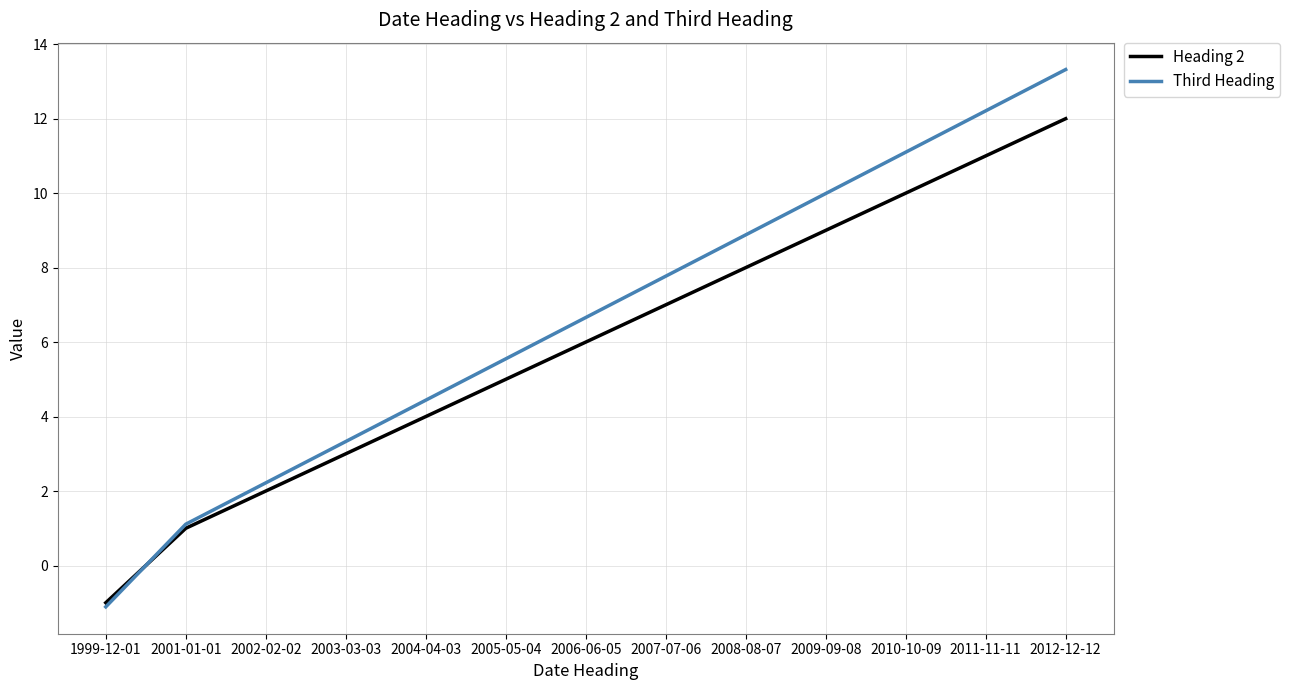

Read the Heading 2 value at 2005-05-04.

5.0